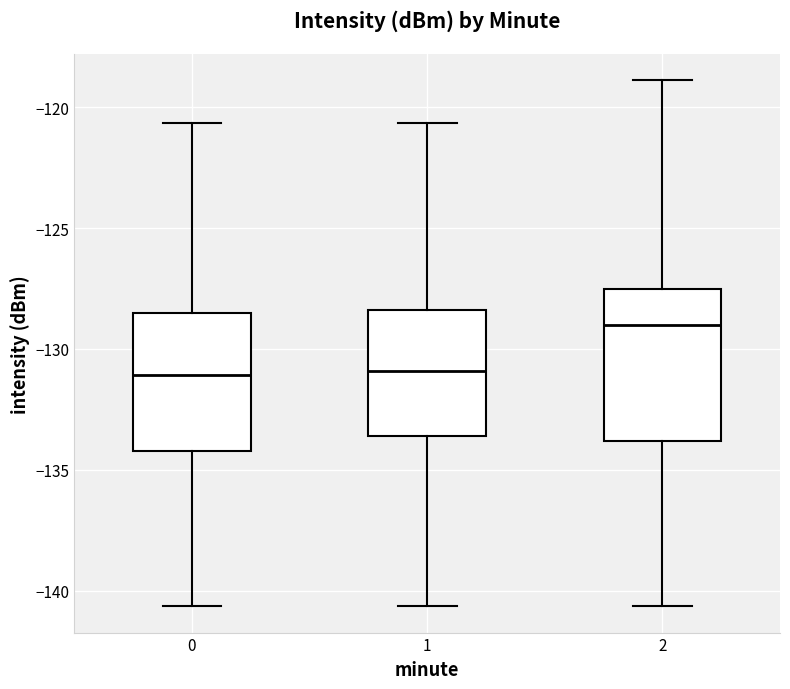

Where is the lower edge of the box at x = 2 on the y-axis? The values are not printed on the chart, so give them approximately, as read against the axis.

-134.0